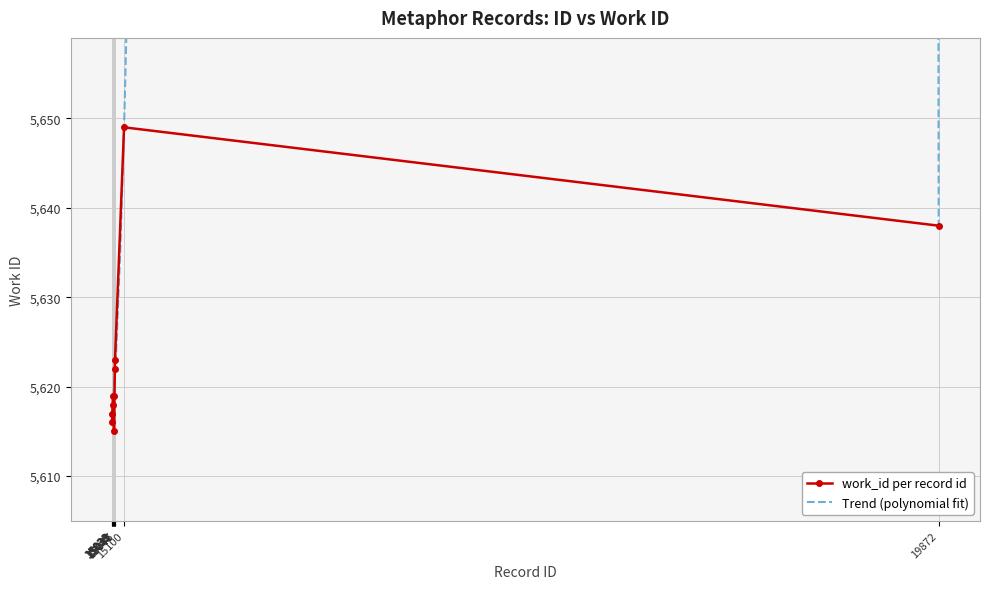

Where is the data nearest to the value 5632?

19872